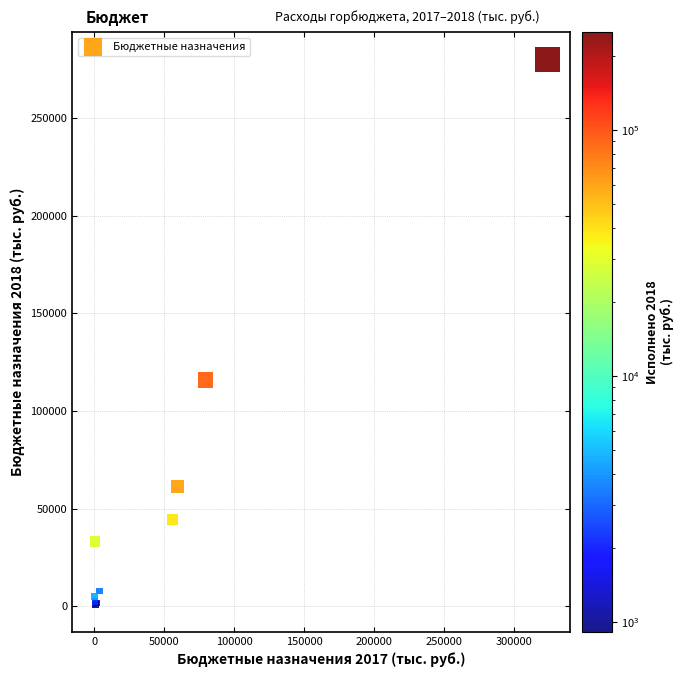

What Y value in the scatter plot is closest to 140577?

115956.1